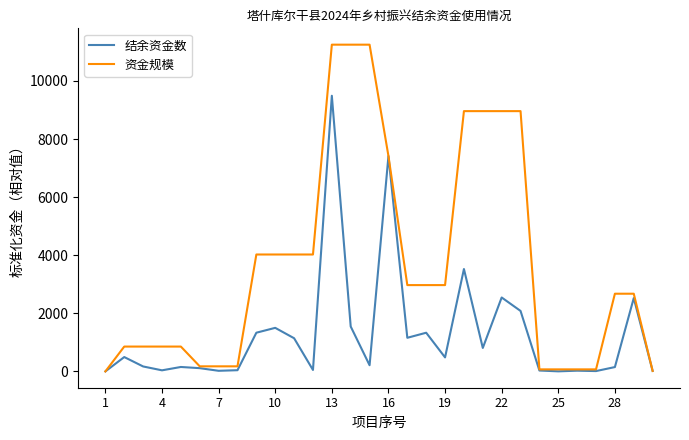

Rank the series by their maximum value, from highest to lowest.

资金规模, 结余资金数